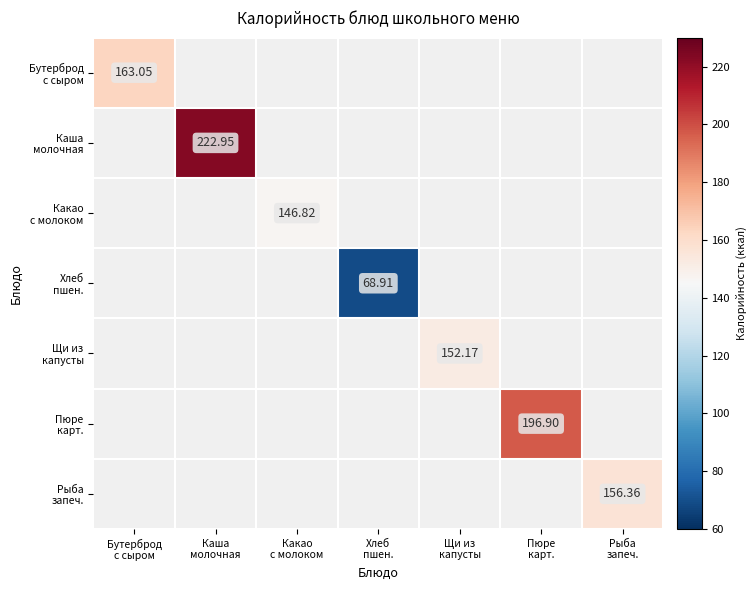

How many data points in Хлеб пшен. are above 68?

1